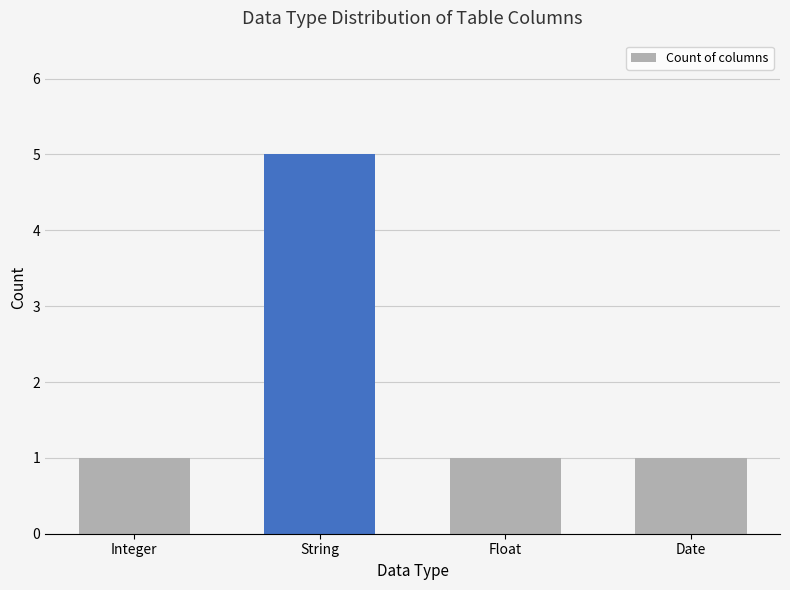

Reading left to right, extract all data points from this chart.

Integer=1	String=5	Float=1	Date=1